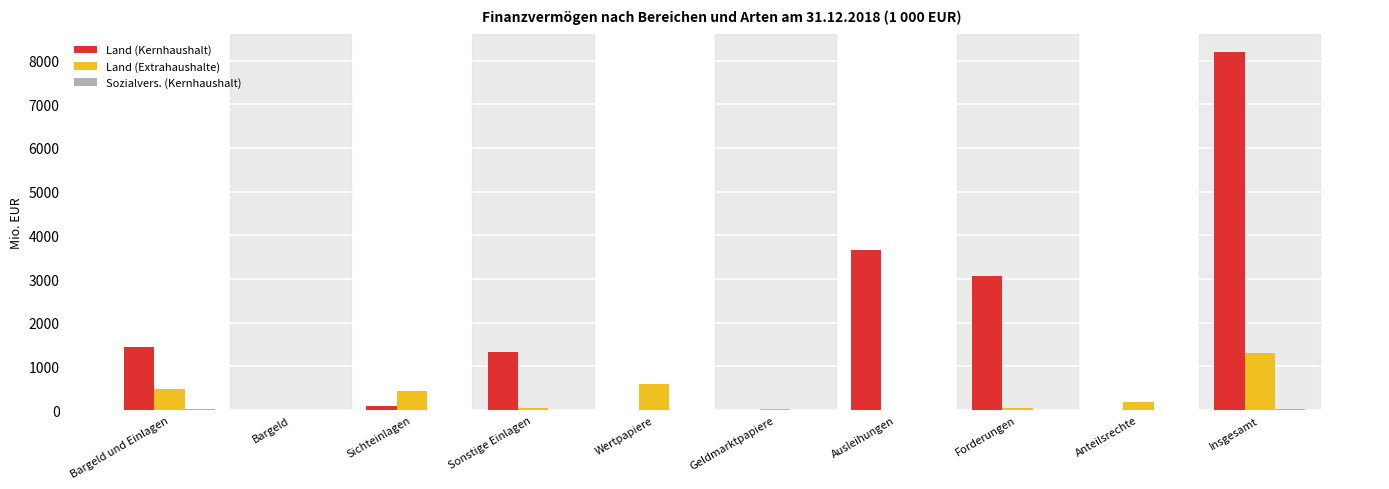

How many groups of bars are there?

10